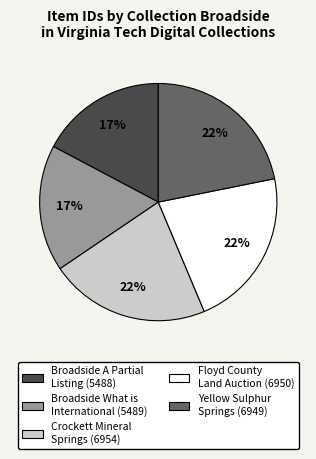

Does any single category account for the majority?

No